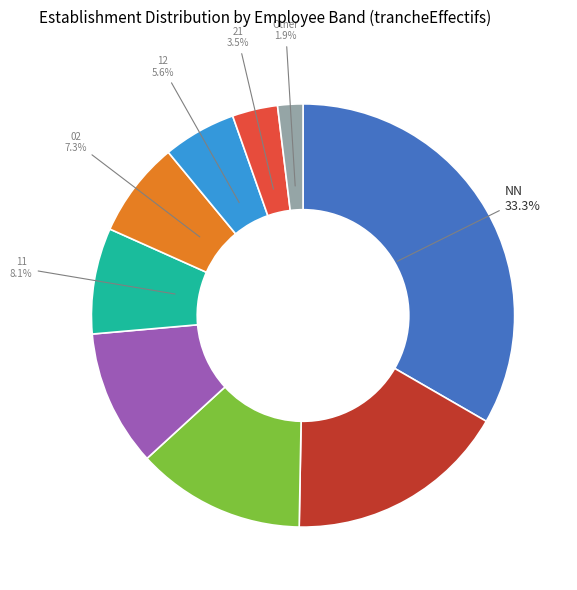

How many segments does this pie chart have?

9